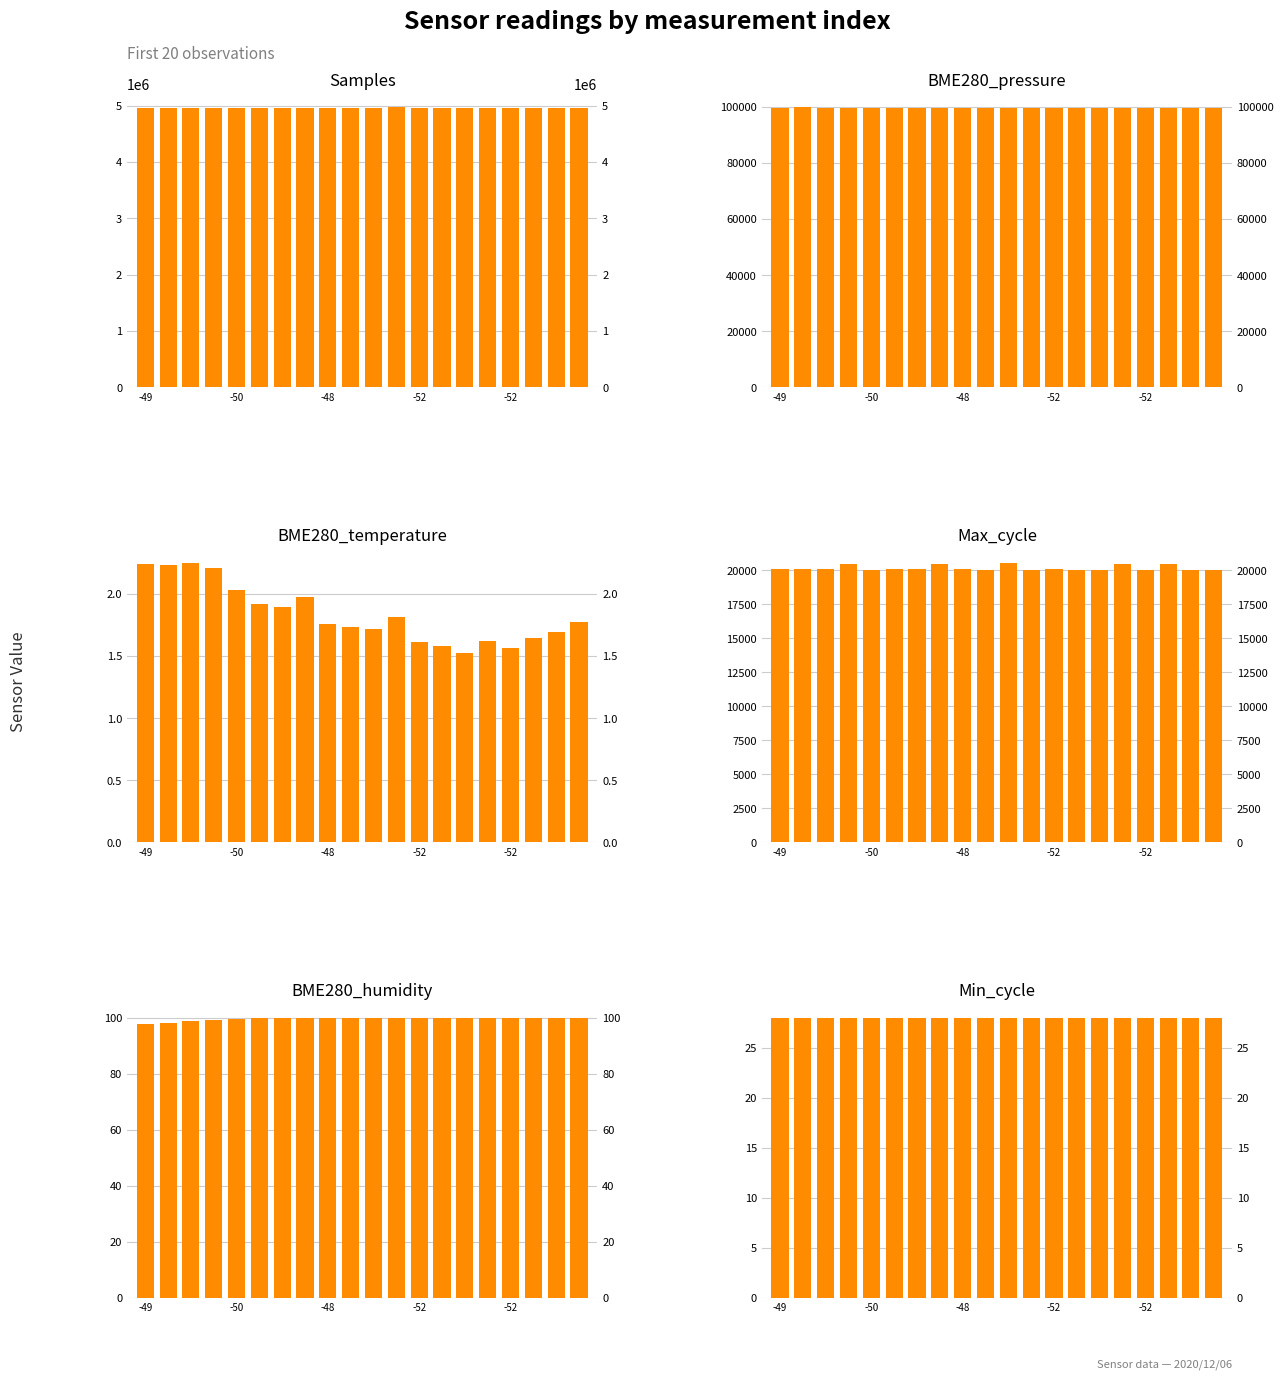

How many bars are there in each group?

6